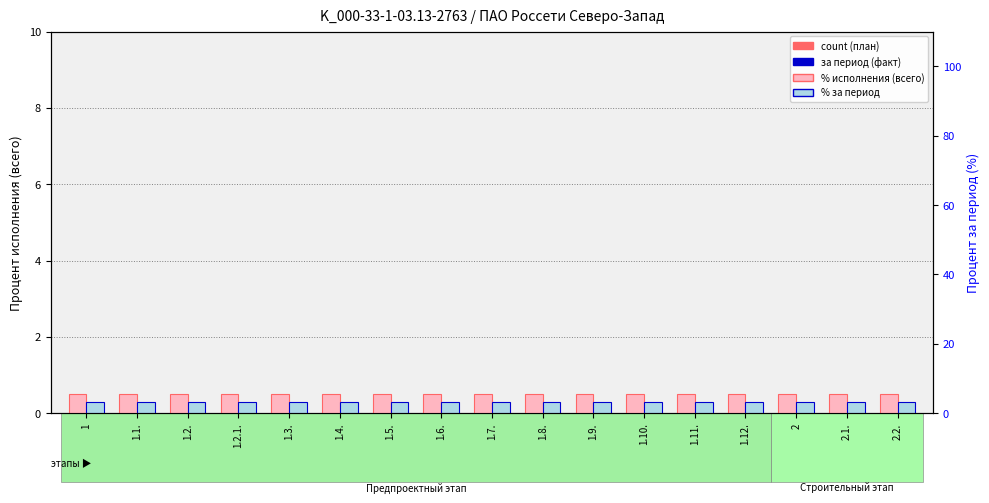

At 1.4., list the series in order from largest to smallest.

Процент исполнения (всего), Процент выполнения за период